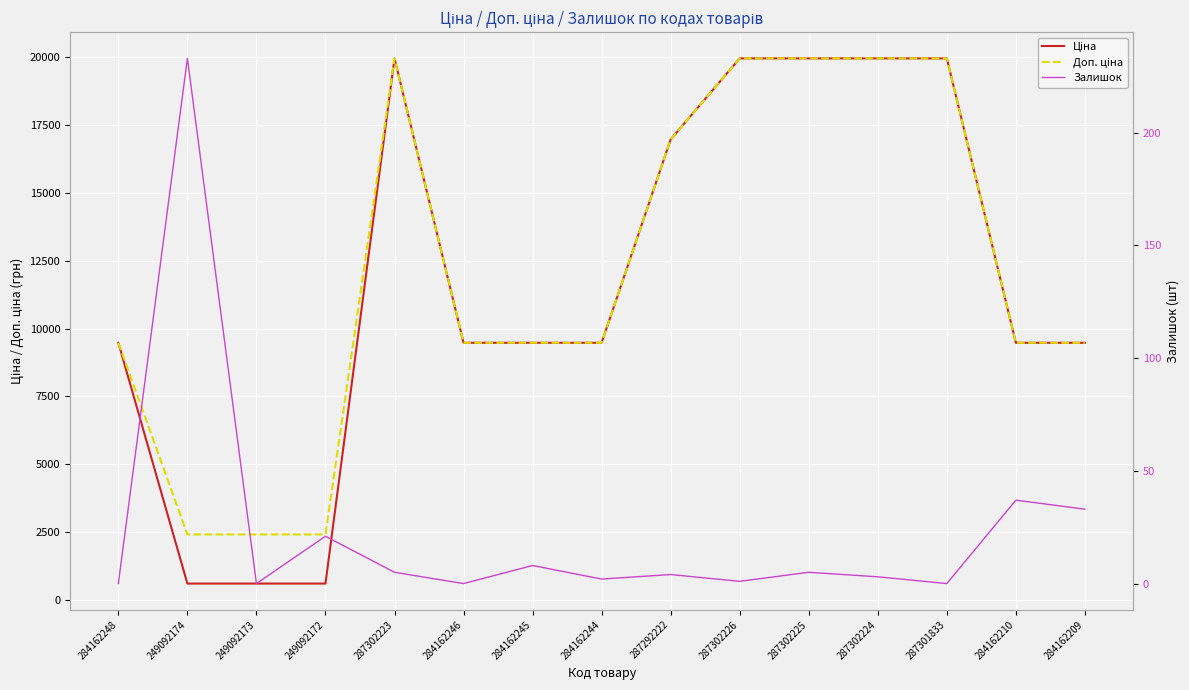

Rank the series by their maximum value, from highest to lowest.

Ціна, Доп. ціна, Залишок